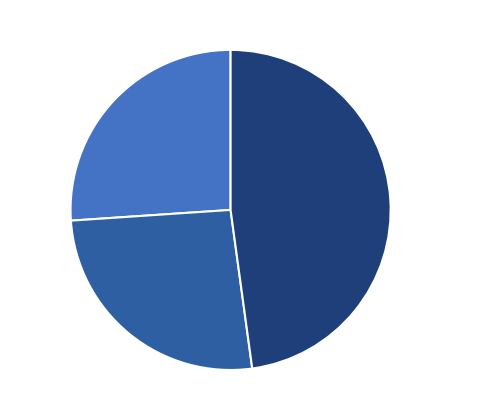

Is there any slice that represents more than half of the pie?

No